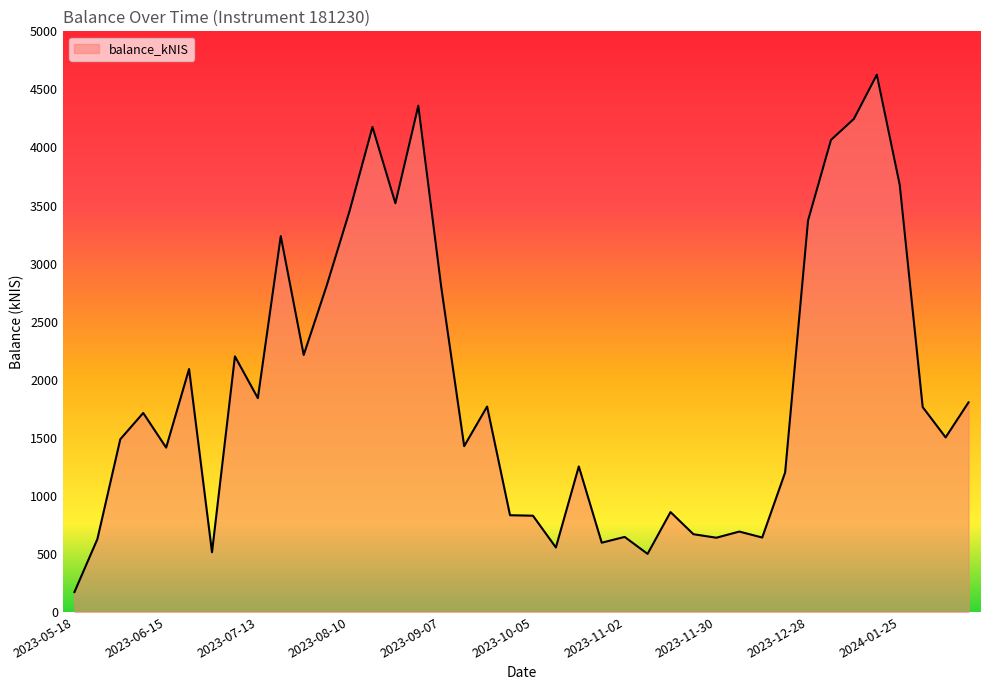

What is the minimum value shown in the chart?

171.4